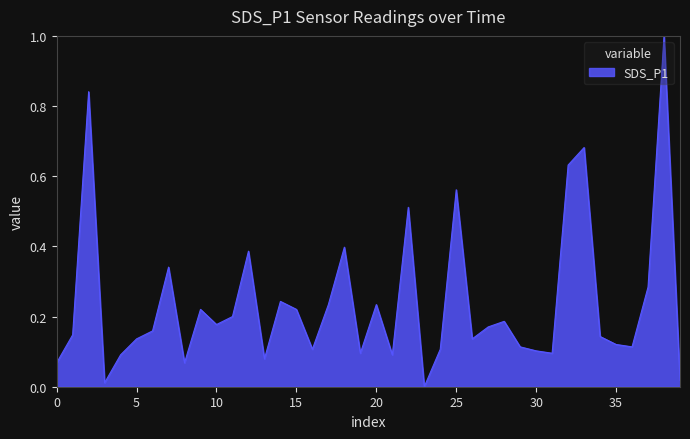

What is the greatest value displayed?

1.0